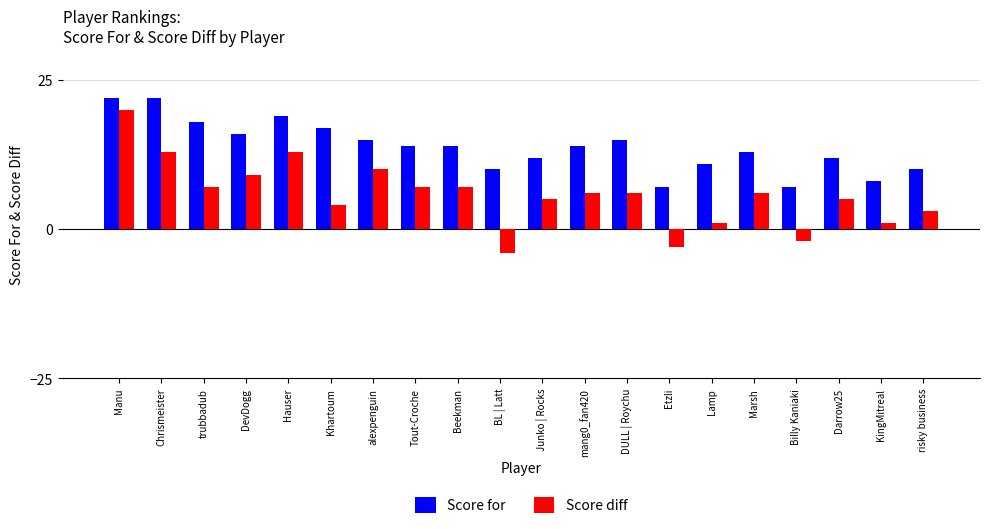

At Chrismeister, list the series in order from largest to smallest.

Score for, Score diff